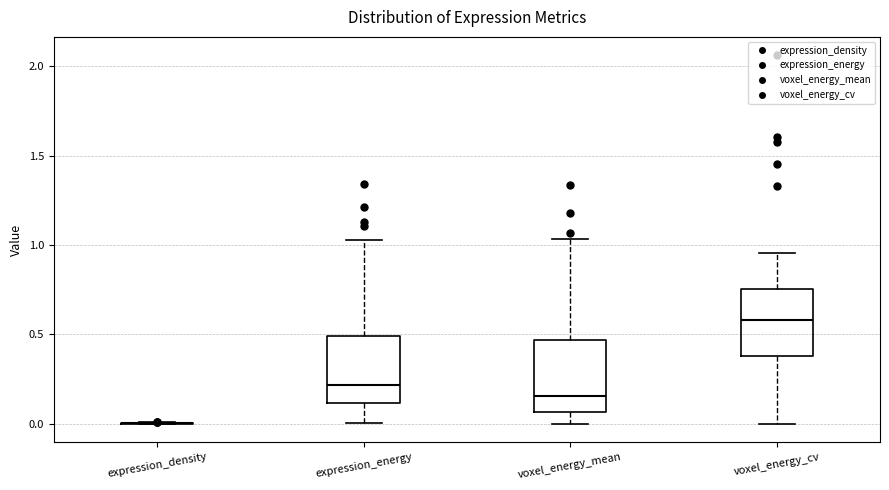

Reading left to right, transcribe this box plot: for each box, give where its median line is, the range the box spans, and where its two whiskers end, as read against the y-axis. The values are not printed on the chart, so give them approximately, as read against the axis.

expression_density: box collapsed to a line at 0.00, whiskers 0.00 to 0.00
expression_energy: median 0.20, box 0.10 to 0.50, whiskers 0.00 to 1.05
voxel_energy_mean: median 0.15, box 0.05 to 0.45, whiskers 0.00 to 1.05
voxel_energy_cv: median 0.60, box 0.40 to 0.75, whiskers 0.00 to 0.95